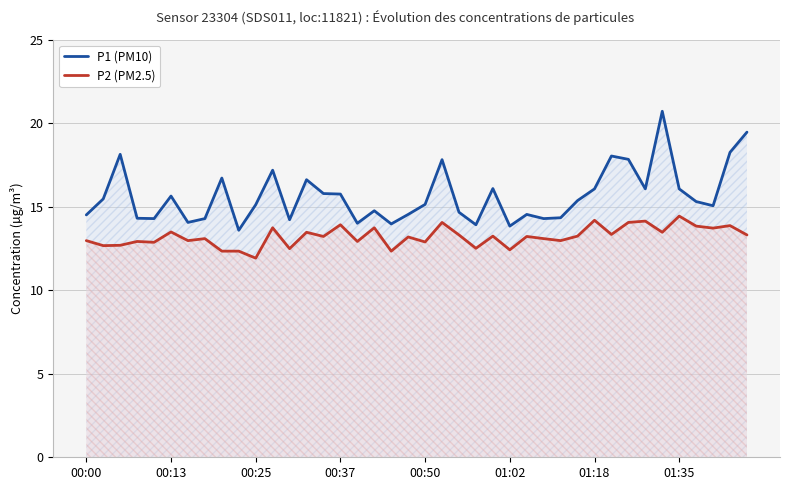

What are all the series names shown in the legend?

P1 (PM10), P2 (PM2.5)